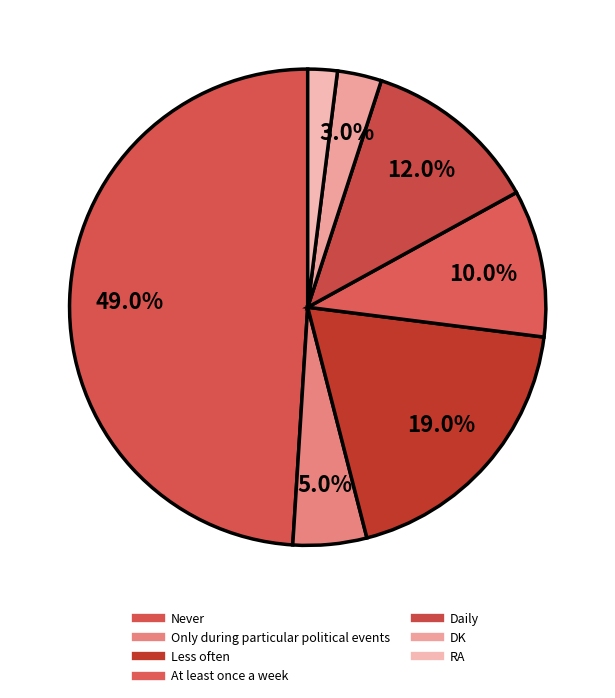

How many segments does this pie chart have?

7